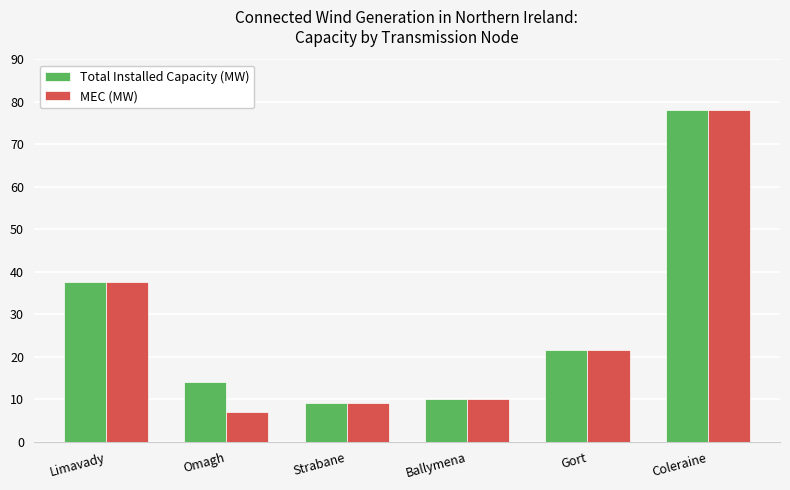

Reading left to right, extract all data points from this chart.

Total Installed Capacity (MW): 37.7	14.0	9.0	10.0	21.6	78.0
MEC (MW): 37.7	7.0	9.0	10.0	21.6	78.0